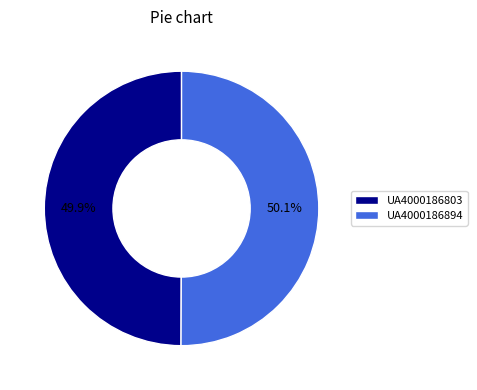

Does any single category account for the majority?

Yes